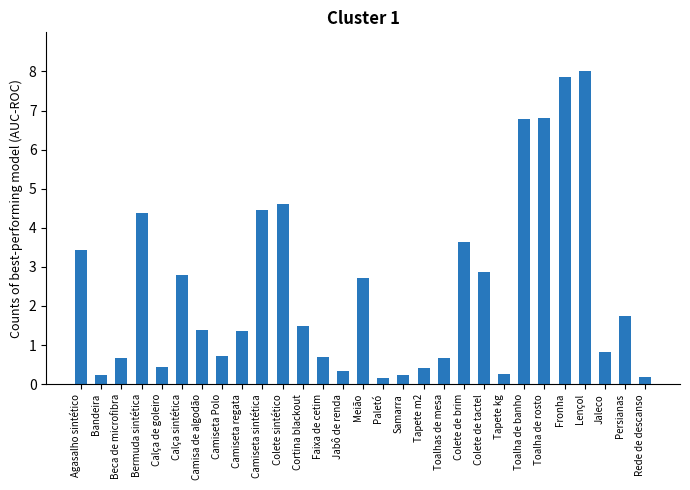

Is it true that the value at Camiseta regata is 1.4?

True